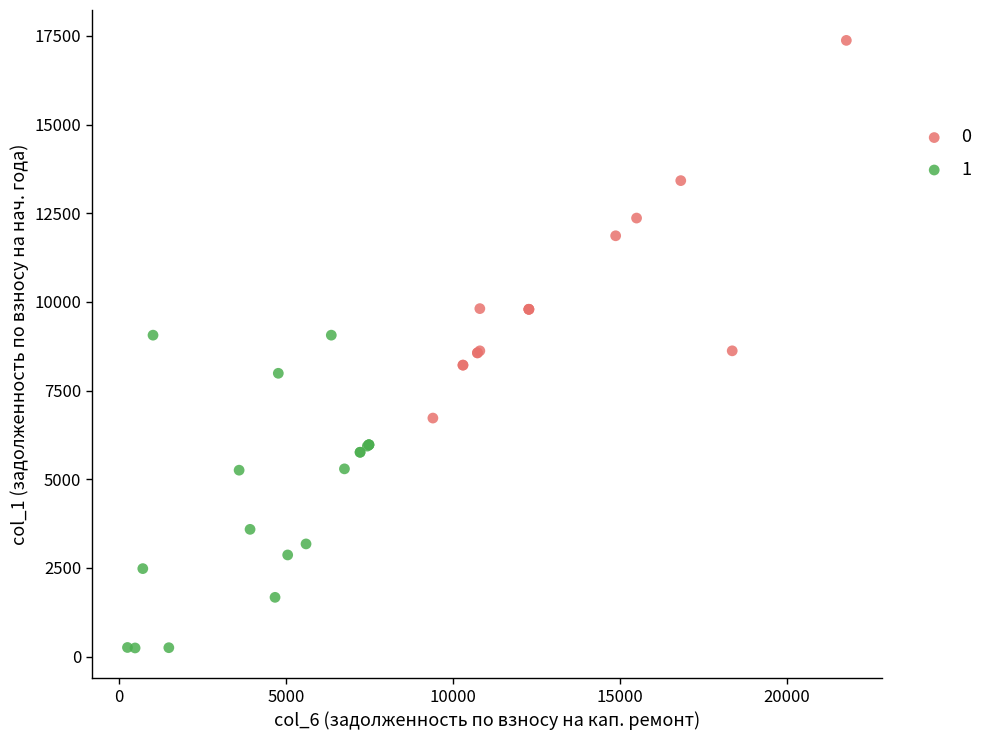

What are all the series names shown in the legend?

0, 1